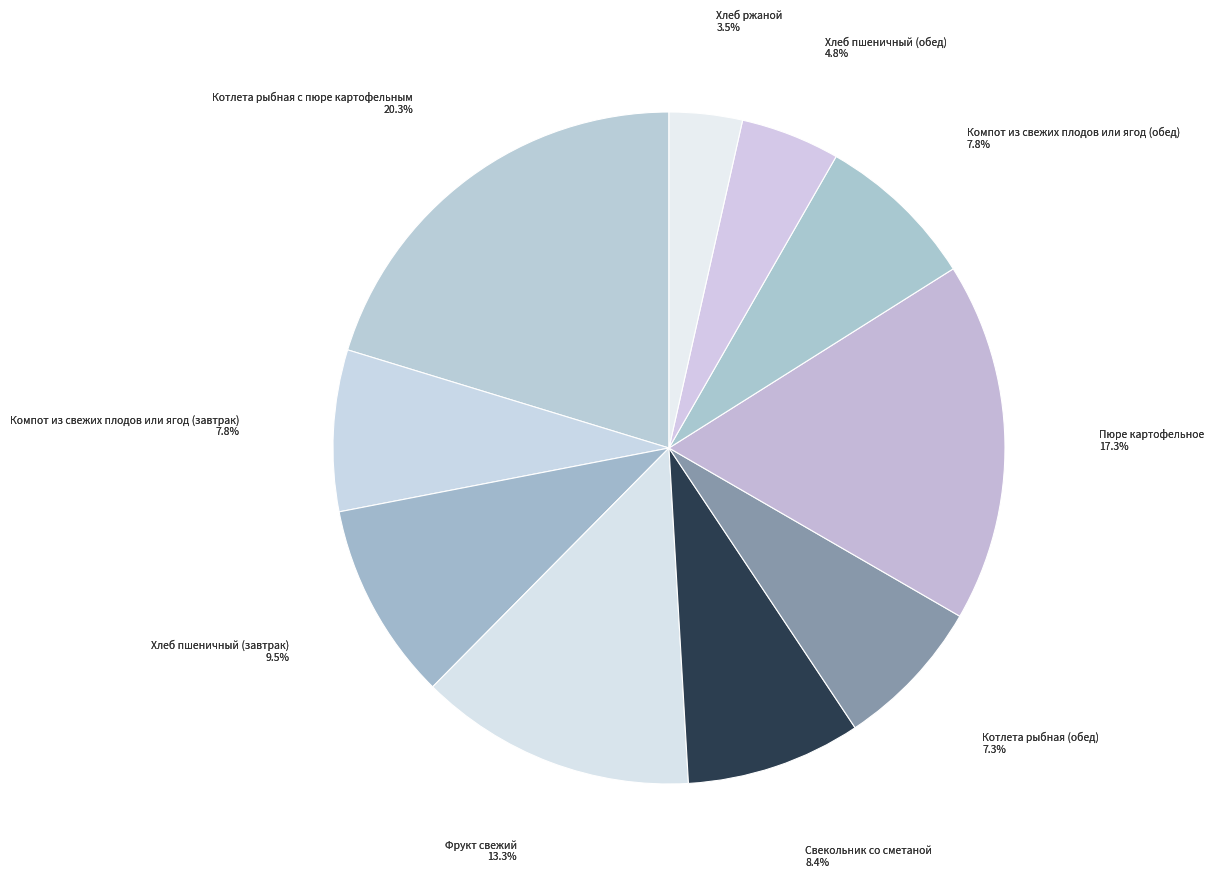

Rank the categories by value from lowest to highest.

Хлеб ржаной, Хлеб пшеничный (обед), Котлета рыбная (обед), Компот из свежих плодов или ягод (завтрак), Компот из свежих плодов или ягод (обед), Свекольник со сметаной, Хлеб пшеничный (завтрак), Фрукт свежий, Пюре картофельное, Котлета рыбная с пюре картофельным